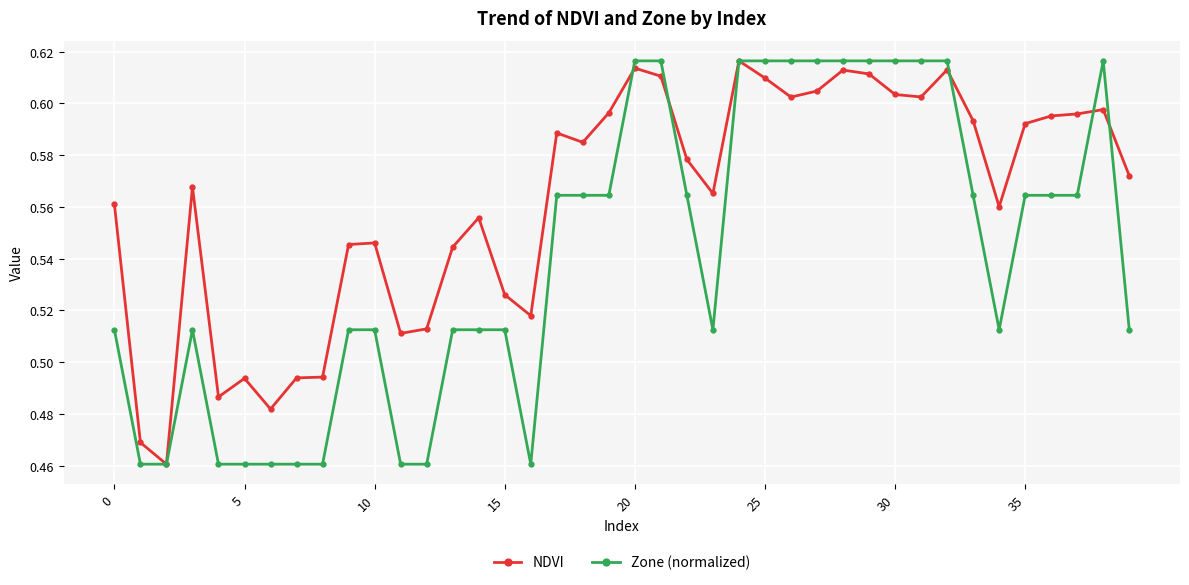

Which series has the largest total across all categories?

NDVI